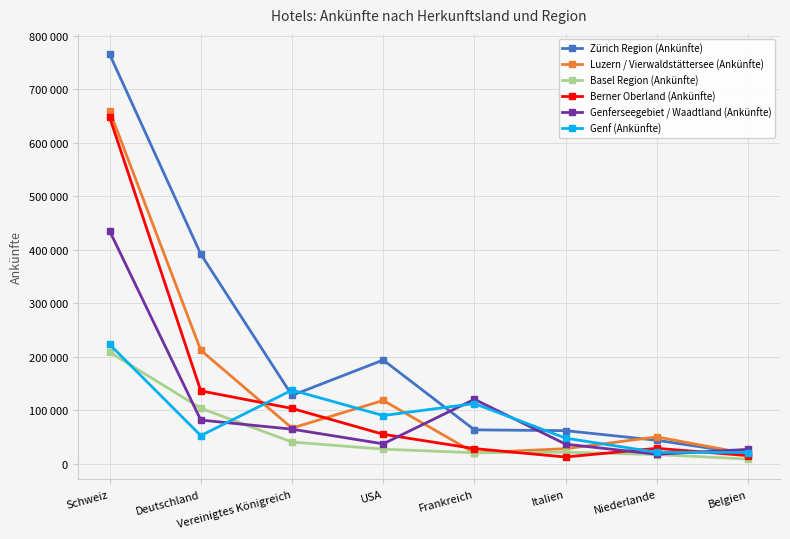

Does the chart have visible grid lines?

Yes